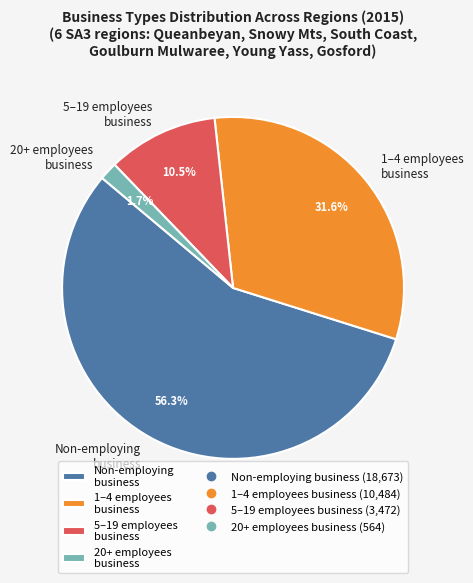

What is the smallest slice in the pie chart?

20+ employees business